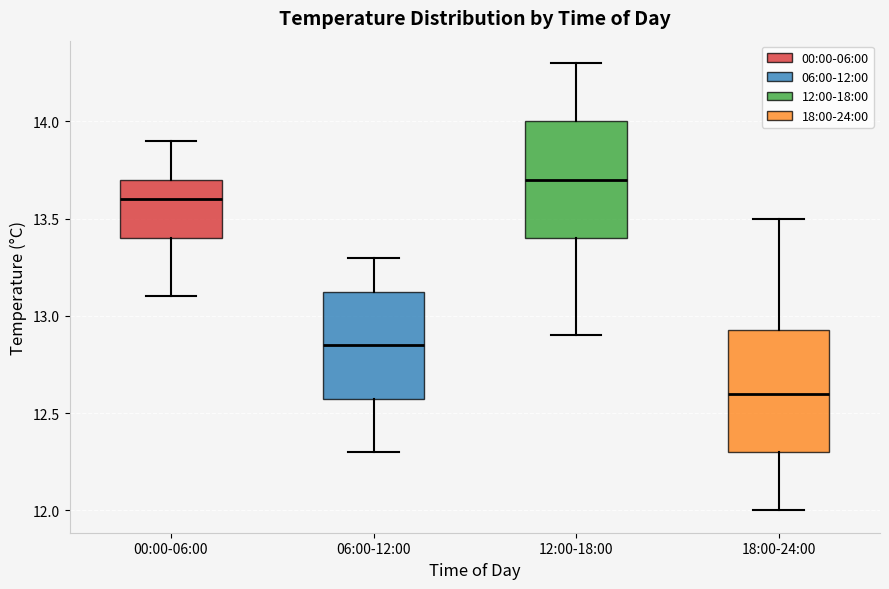

Which box has the highest median line?

12:00-18:00